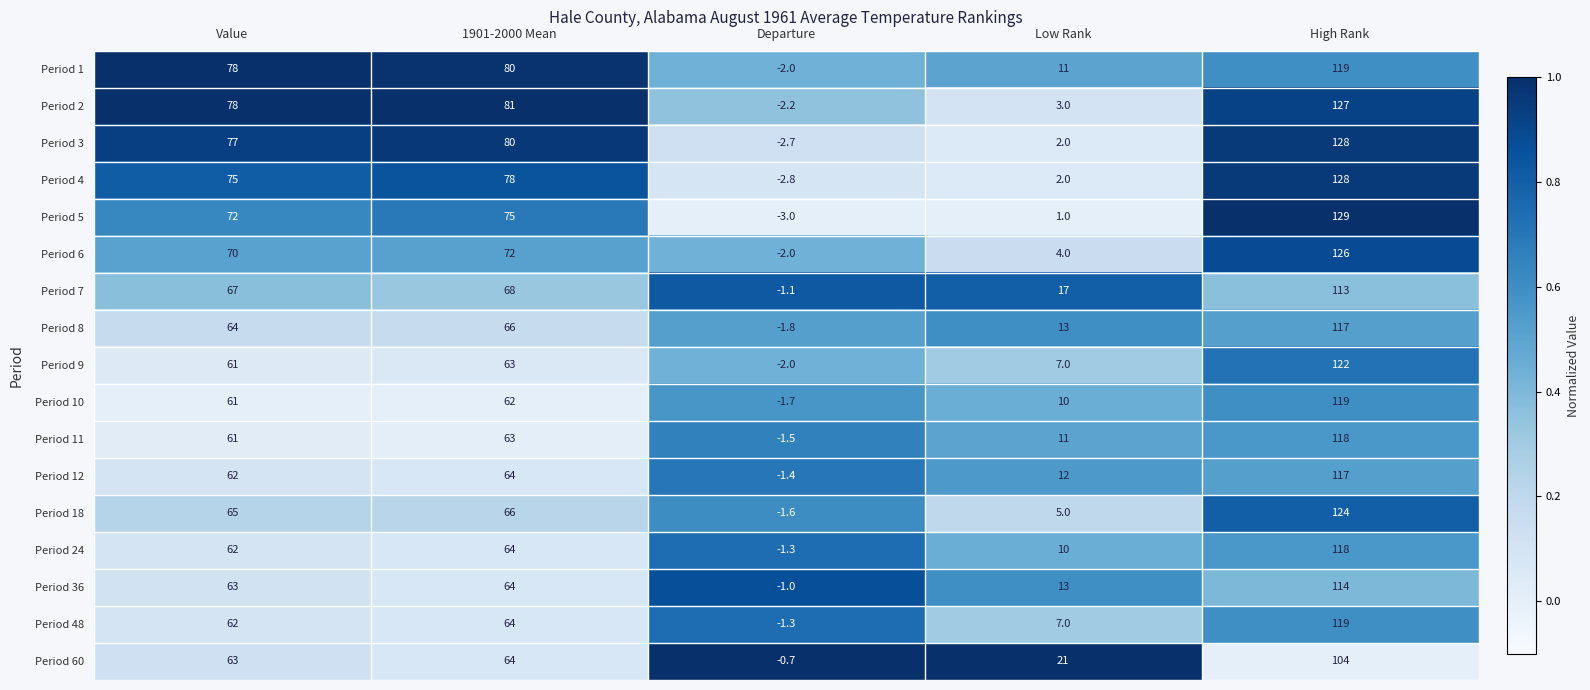

At which category is the sum across all series the highest?

High Rank